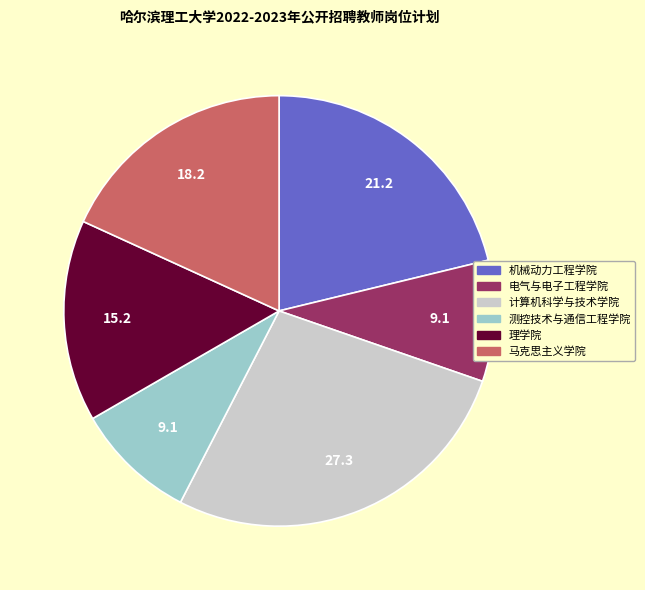

Does any single category account for the majority?

No